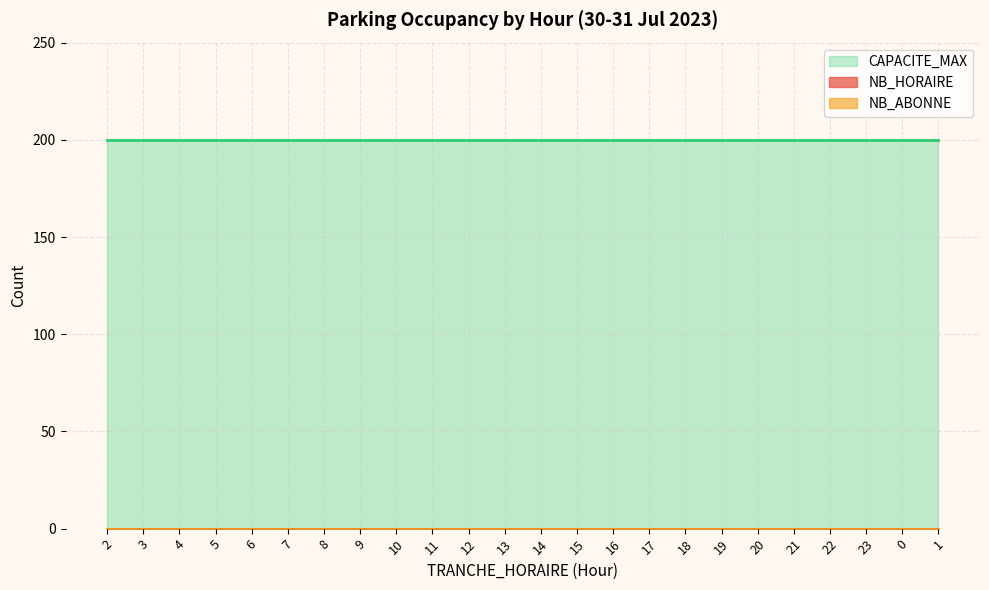

Does the chart display data point markers on the line(s)?

No